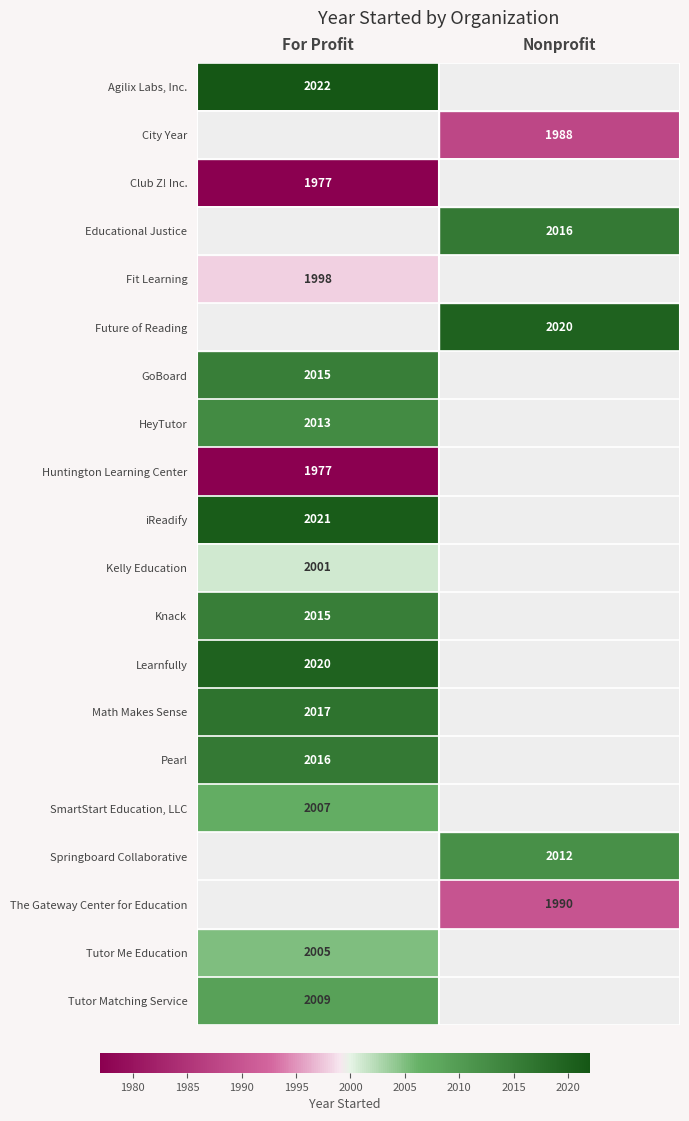

The Huntington Learning Center series shows 3324 at For Profit. True or false?

False